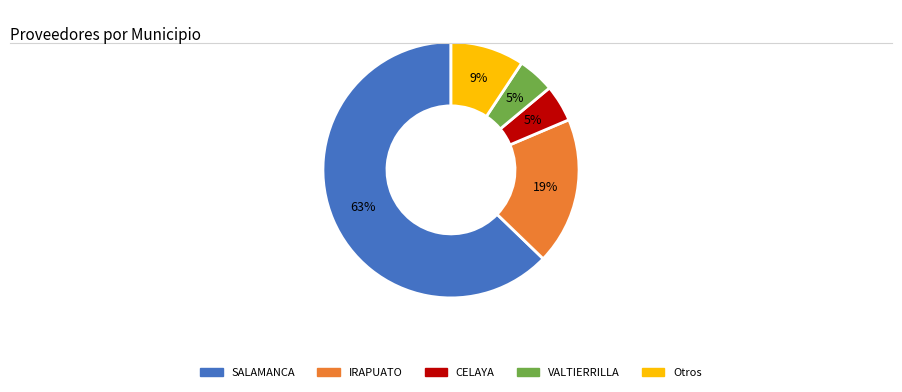

Is there a majority slice in this chart?

Yes